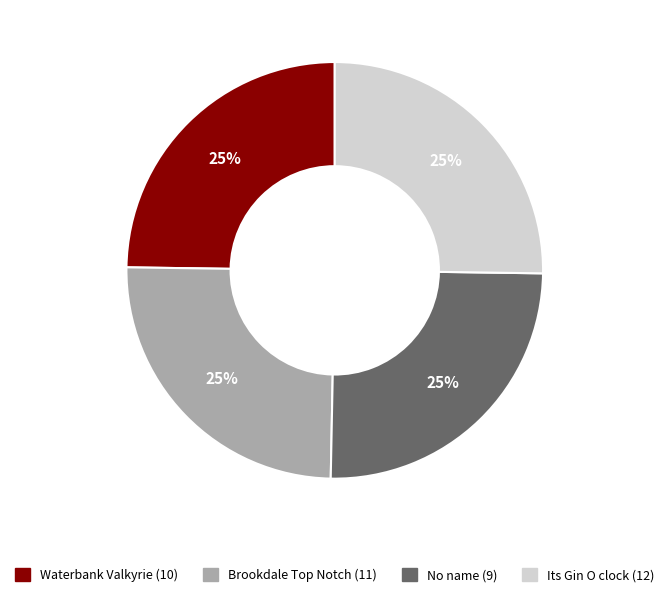

To the nearest percent, what is the average slice percentage?

25%